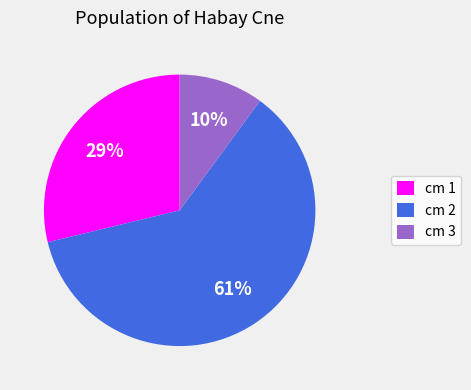

What is the smallest slice in the pie chart?

cm 3